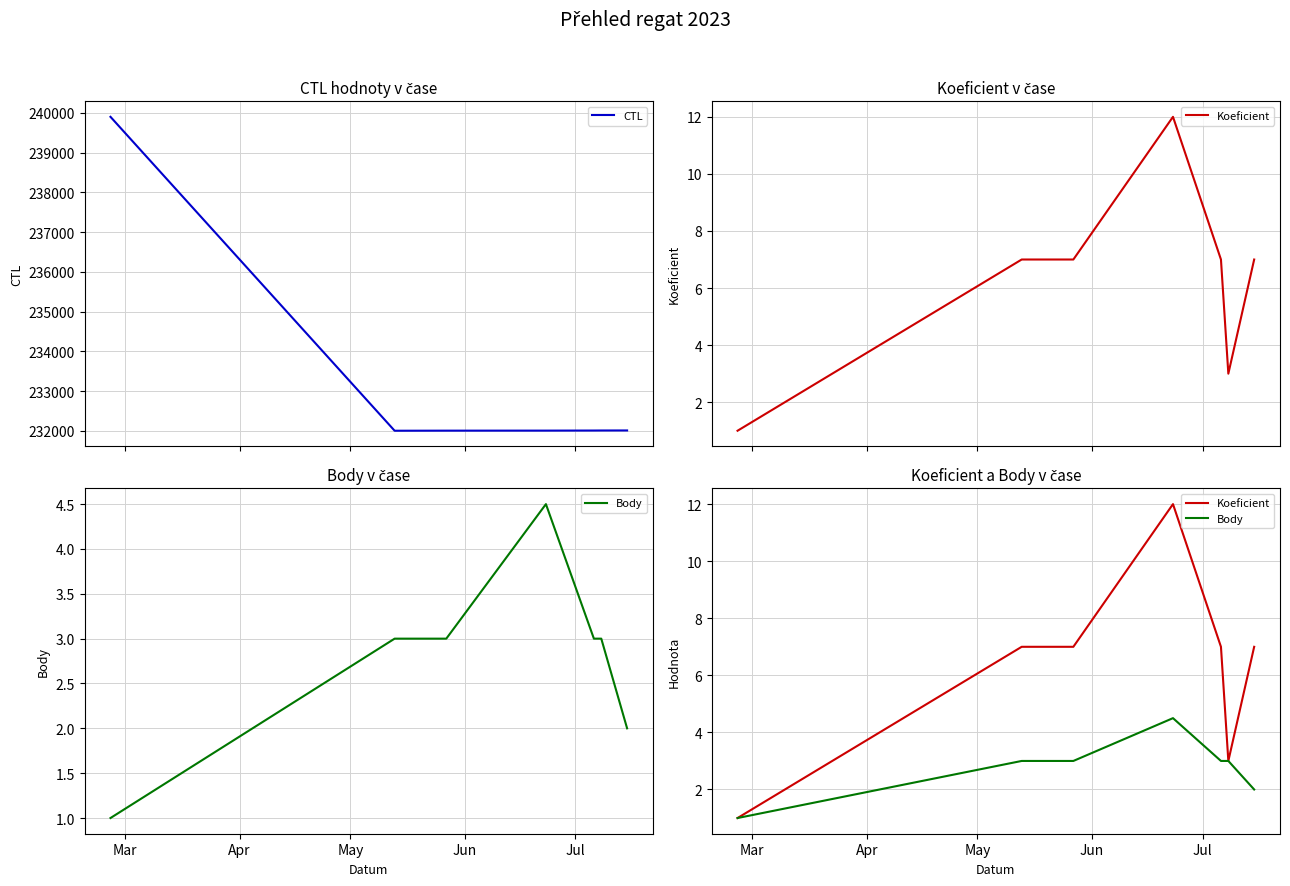

True or false: Koeficient and CTL intersect in this chart.

False